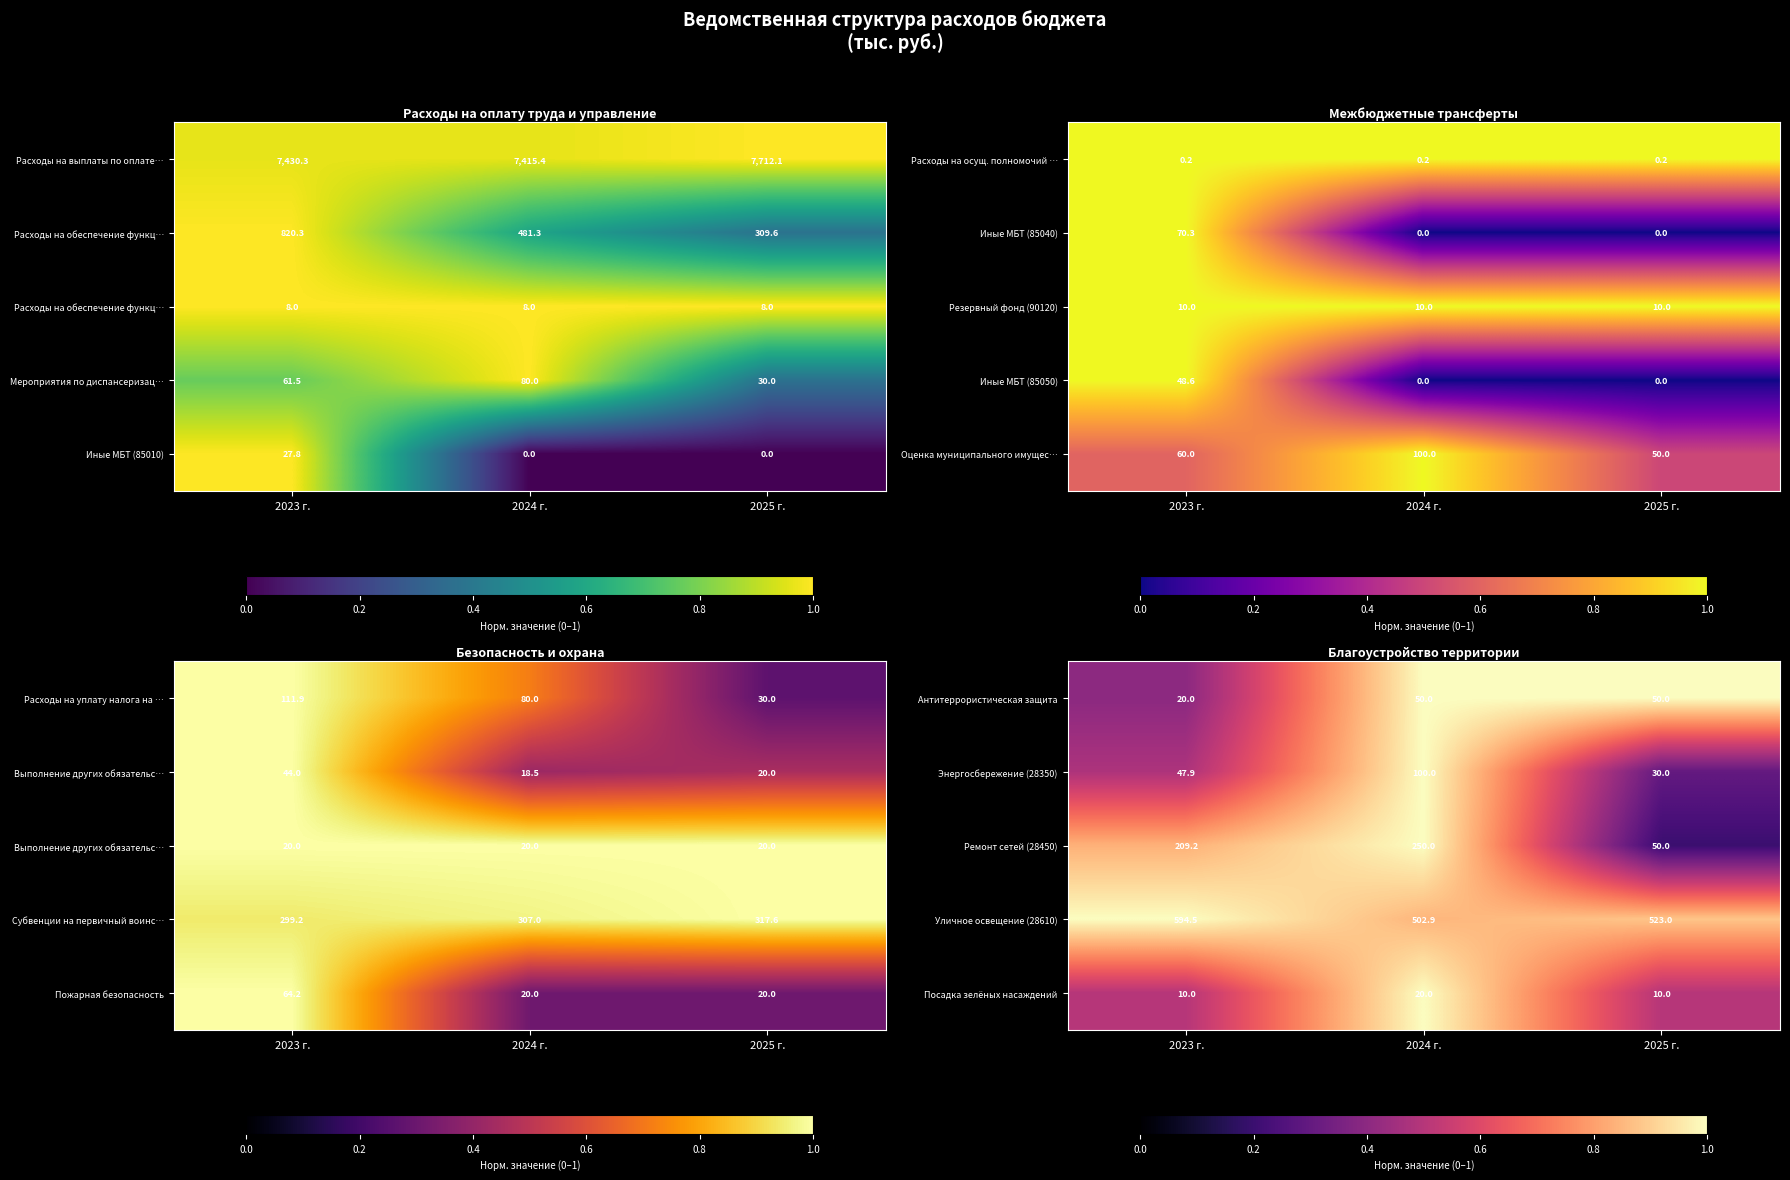

What is the approximate value of Энергосбережение (28350) at 2023 г.?

47.9